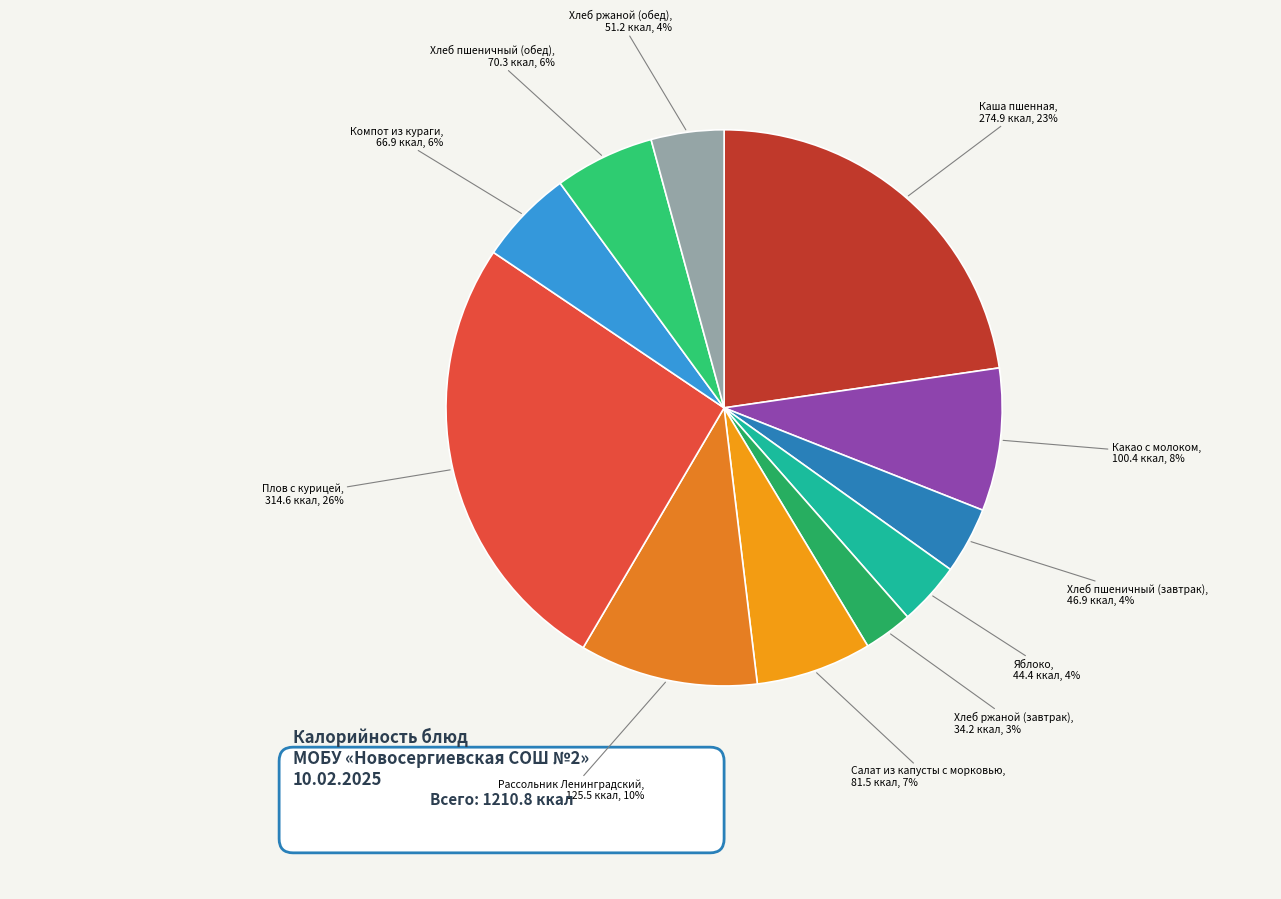

Is there any slice that represents more than half of the pie?

No